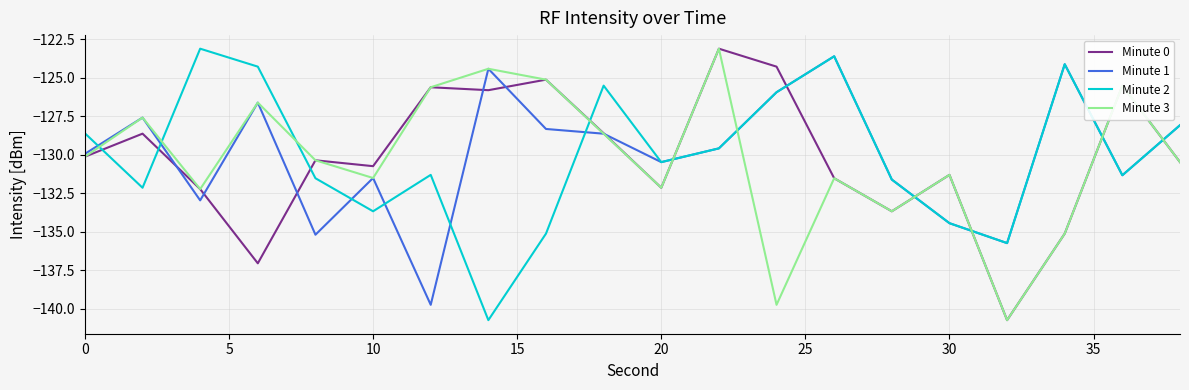

How many intersections are there between Minute 0 and Minute 2?

10